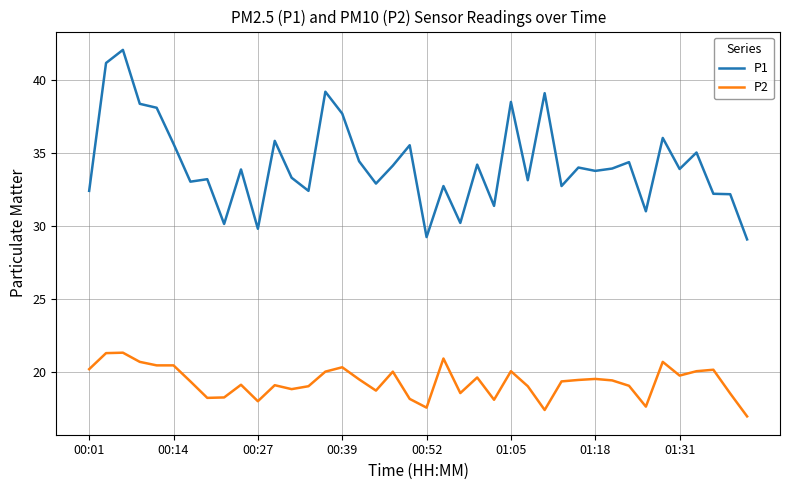

Rank the series by their average value, from lowest to highest.

P2, P1